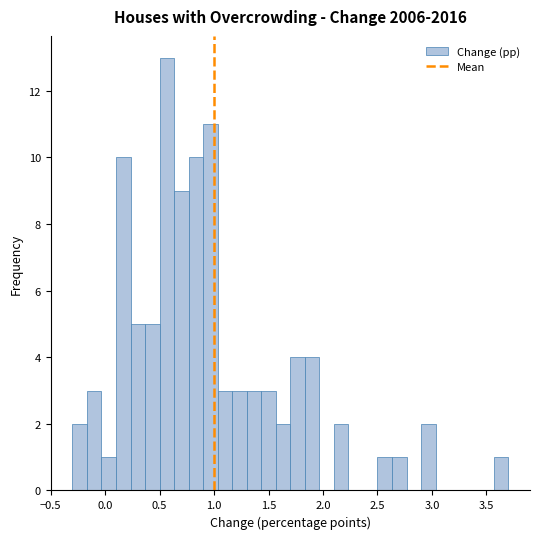

Around what value on the x-axis is the tallest bar? Give the approximate position of its centre, as read against the axis.

0.55